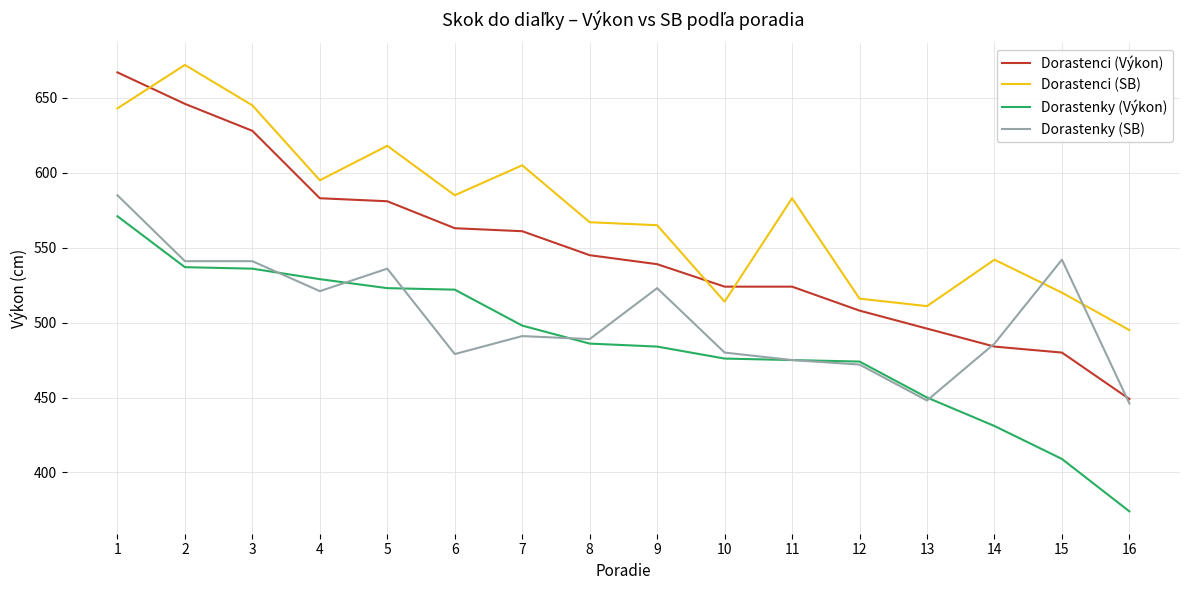

Which series has the largest total across all categories?

Dorastenci (SB)